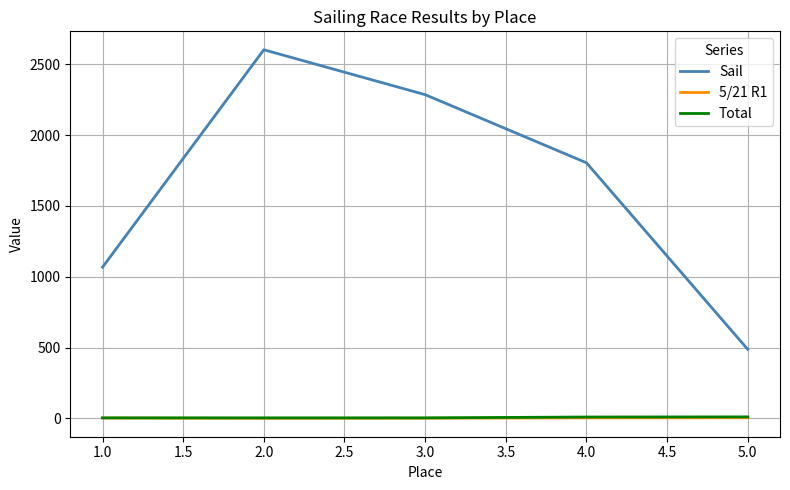

True or false: 5/21 R1 and Sail intersect in this chart.

False